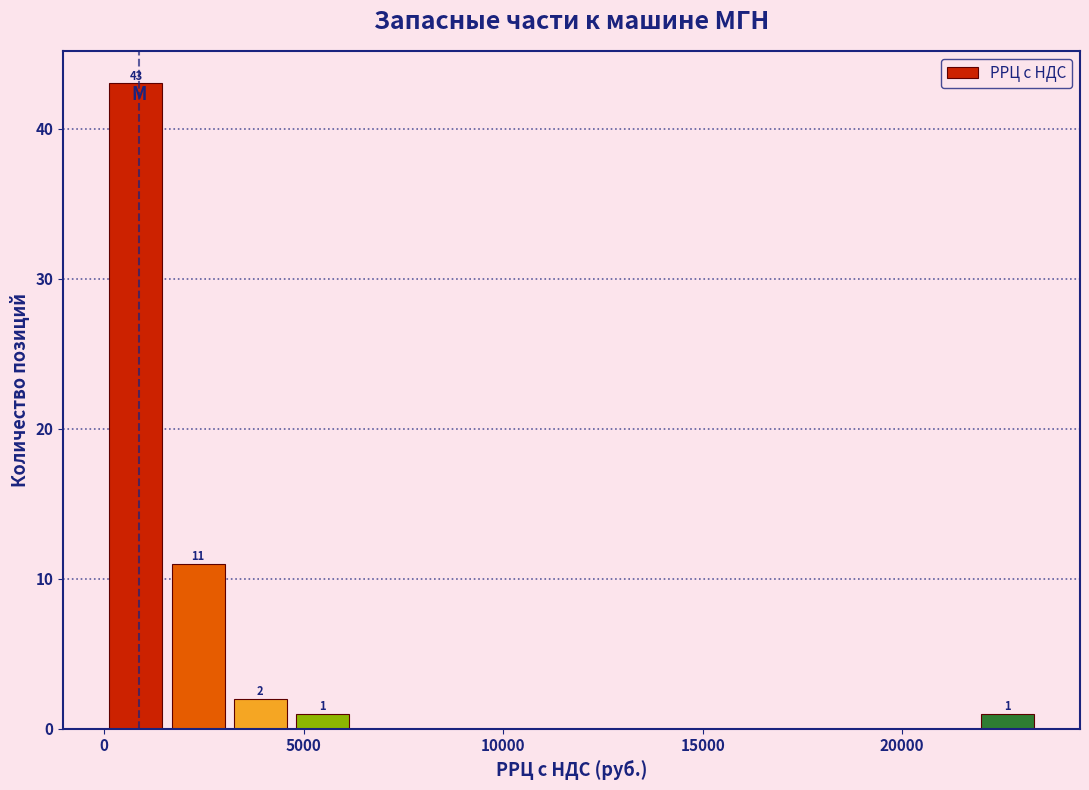

Around what value on the x-axis is the tallest bar? Give the approximate position of its centre, as read against the axis.

1000